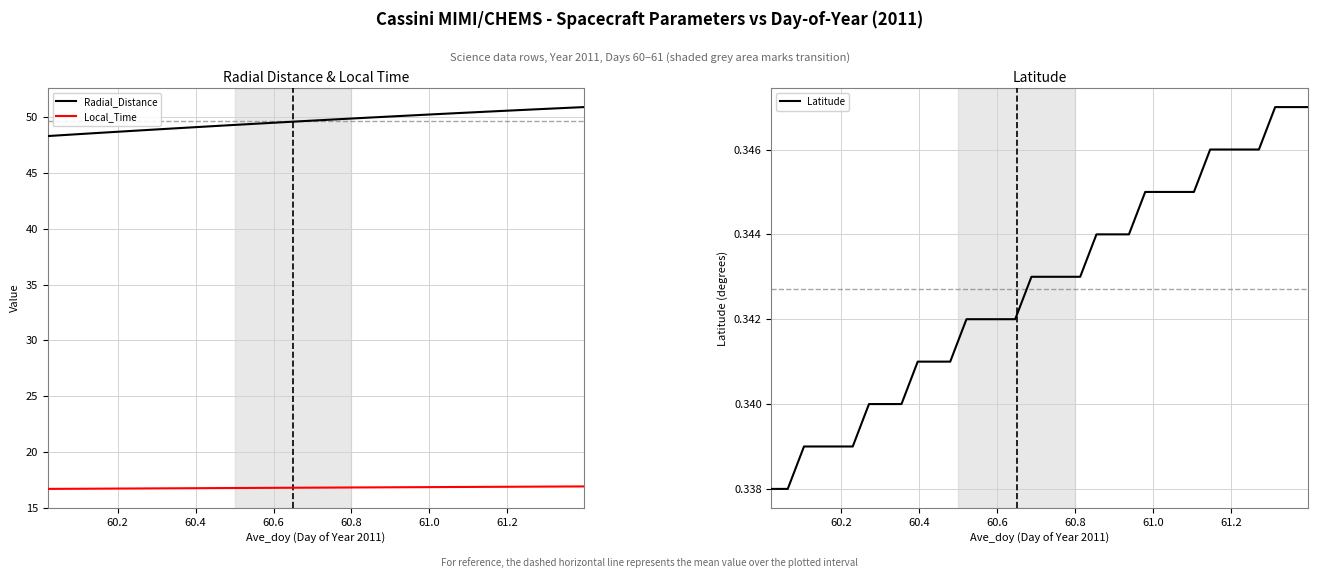

Rank the series by their maximum value, from lowest to highest.

Latitude, Local_Time, Radial_Distance